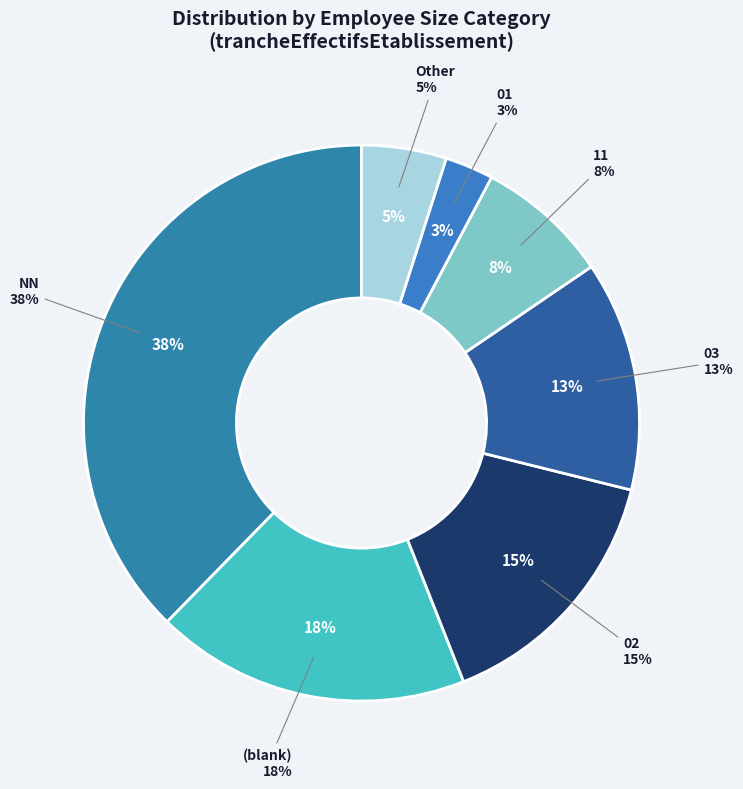

Does 02 represent more than half of the total?

No